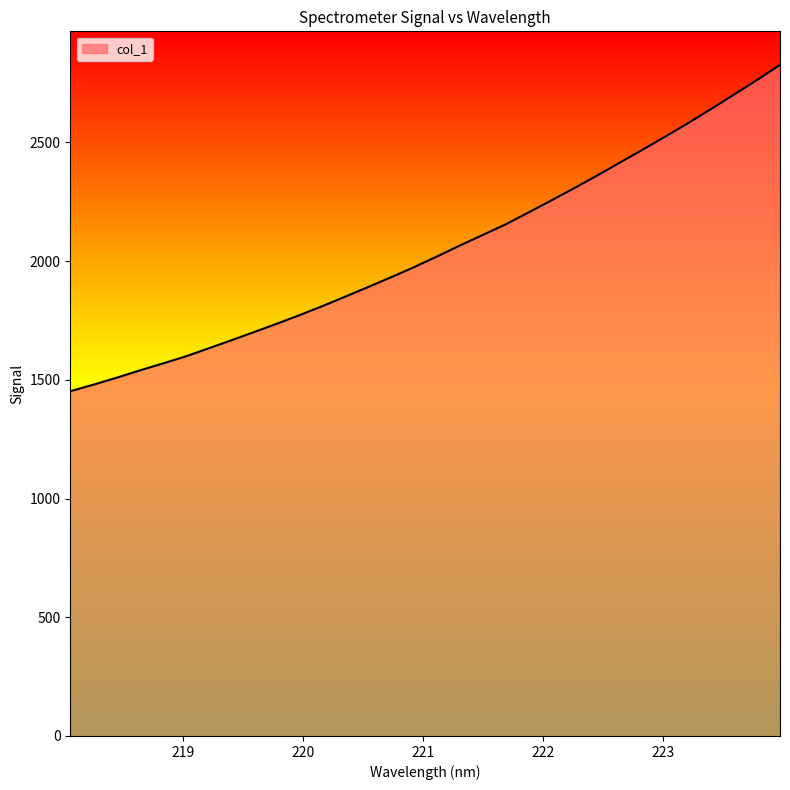

What is the minimum value shown in the chart?

1451.9